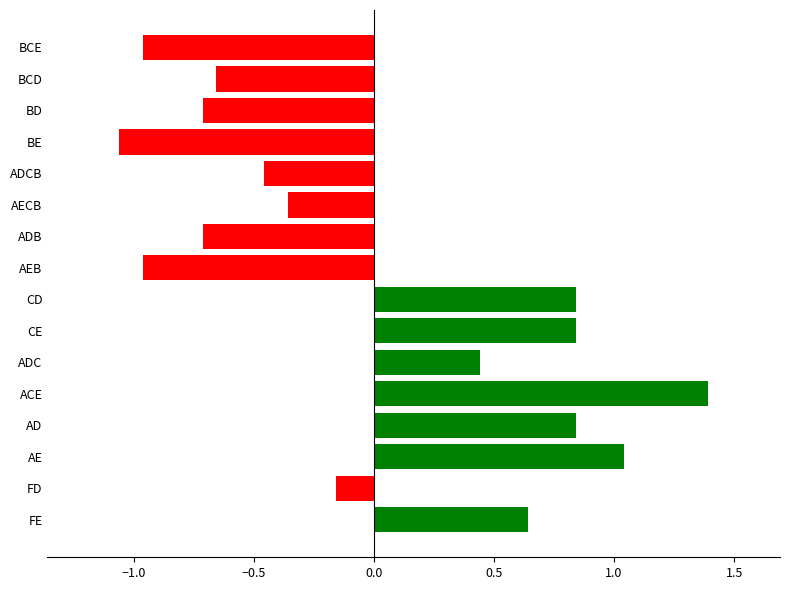

Where is the data nearest to the value 0?

FD